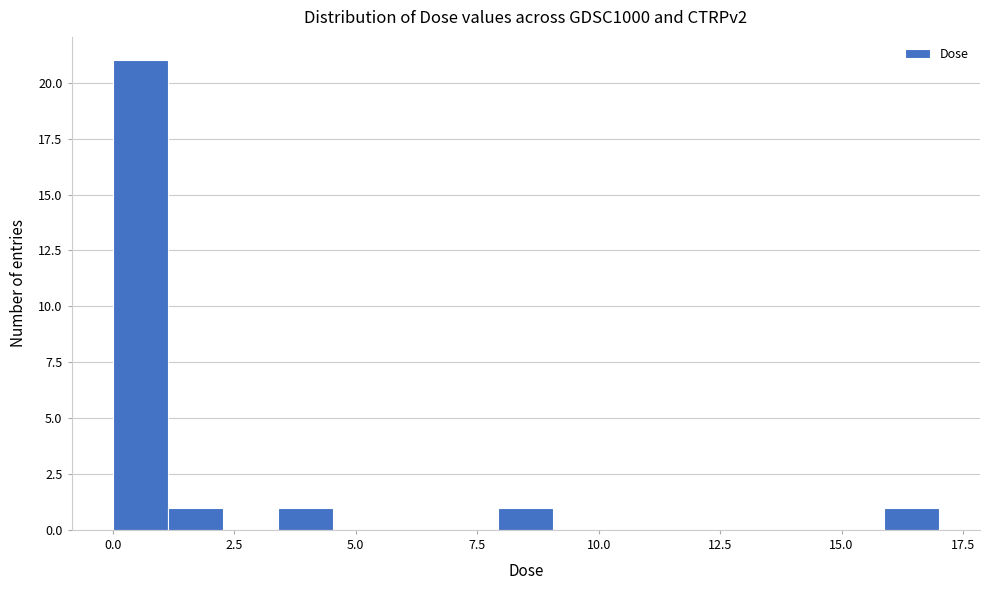

Read against the x-axis, roughly where is the centre of the tallest bar?

0.5